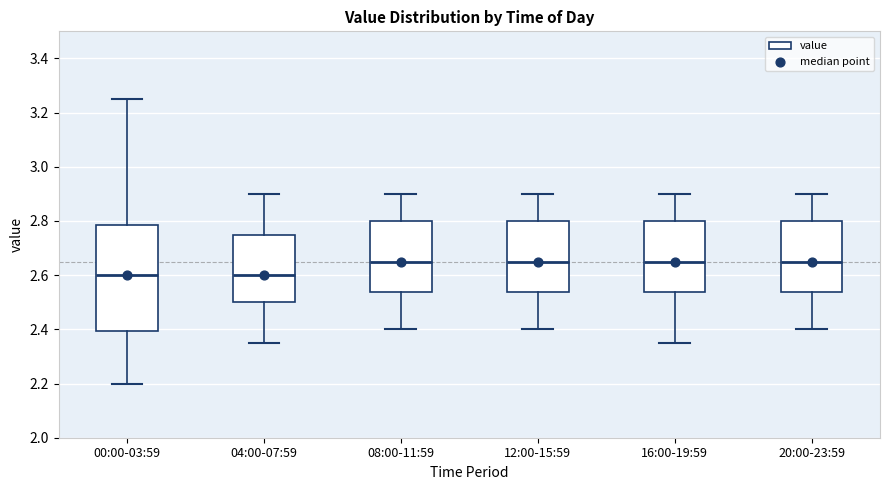

Reading left to right, transcribe this box plot: for each box, give where its median line is, the range the box spans, and where its two whiskers end, as read against the y-axis. The values are not printed on the chart, so give them approximately, as read against the axis.

00:00-03:59: median 2.60, box 2.40 to 2.78, whiskers 2.20 to 3.26
04:00-07:59: median 2.60, box 2.50 to 2.76, whiskers 2.36 to 2.90
08:00-11:59: median 2.66, box 2.54 to 2.80, whiskers 2.40 to 2.90
12:00-15:59: median 2.66, box 2.54 to 2.80, whiskers 2.40 to 2.90
16:00-19:59: median 2.66, box 2.54 to 2.80, whiskers 2.36 to 2.90
20:00-23:59: median 2.66, box 2.54 to 2.80, whiskers 2.40 to 2.90